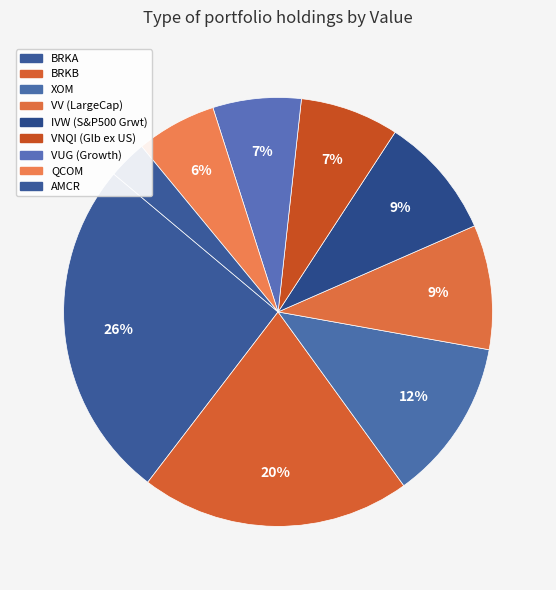

To the nearest percent, what is the average slice percentage?

11%